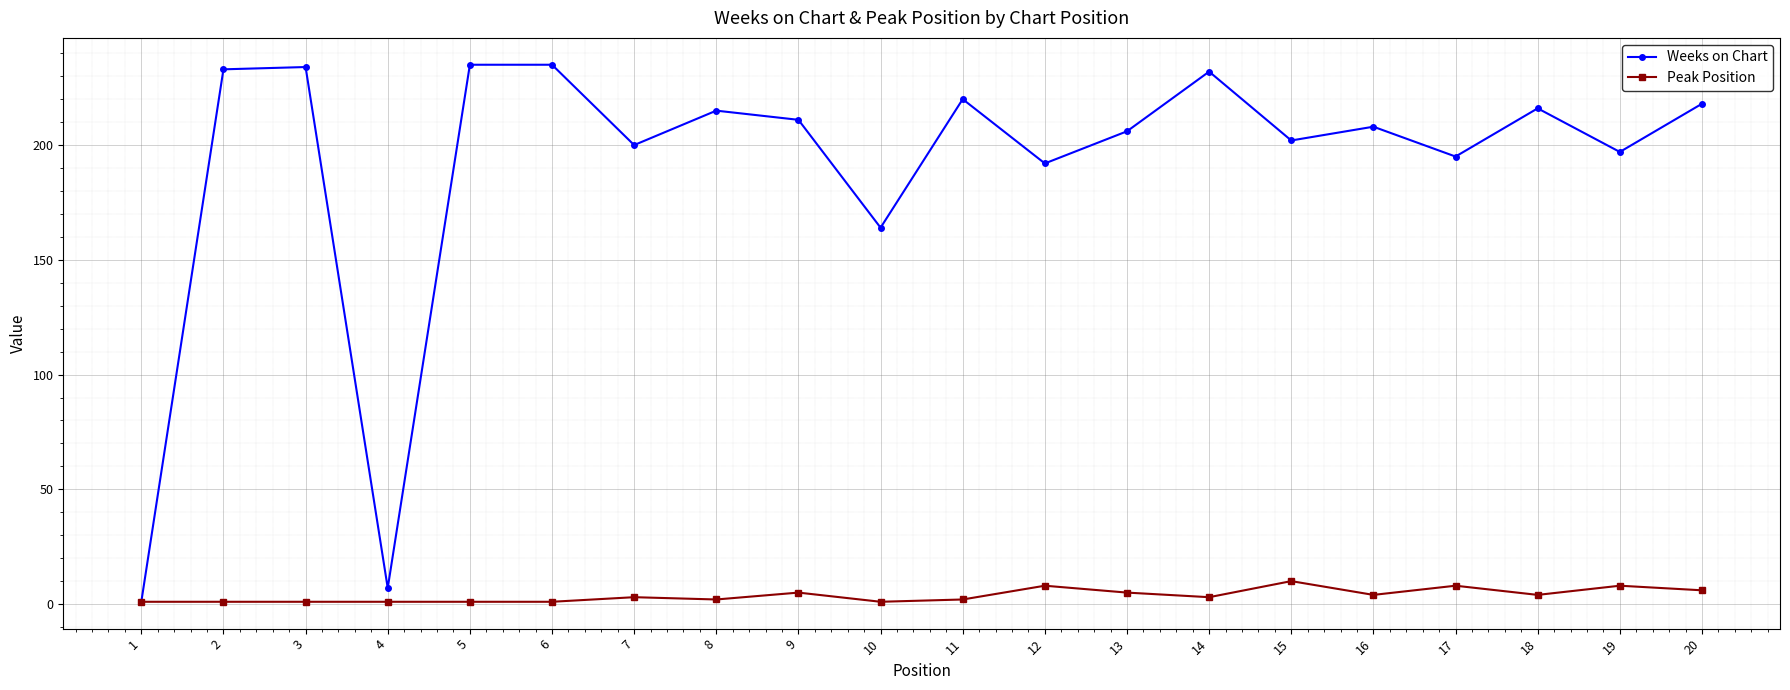

In Weeks on Chart, how many points are lower than both neighbors (excluding endpoints)?

7